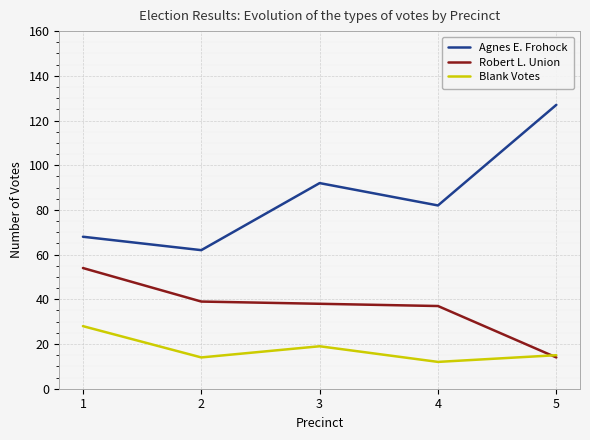

Reading right to left, list all the values displayed in this chart.

Agnes E. Frohock: 5=127	4=82	3=92	2=62	1=68
Robert L. Union: 5=14	4=37	3=38	2=39	1=54
Blank Votes: 5=15	4=12	3=19	2=14	1=28